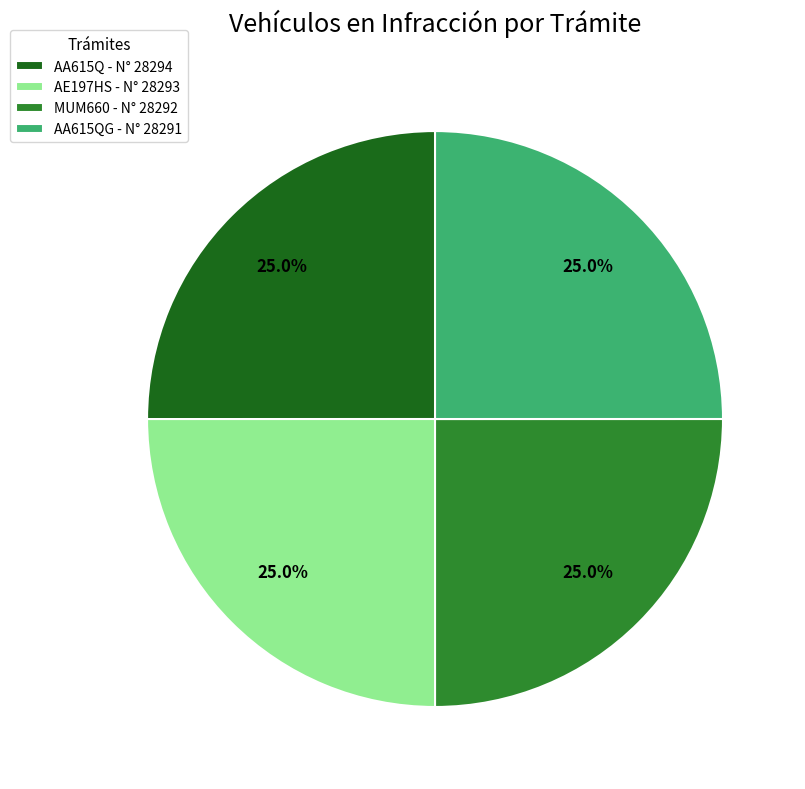

Count the number of slices in the pie.

4